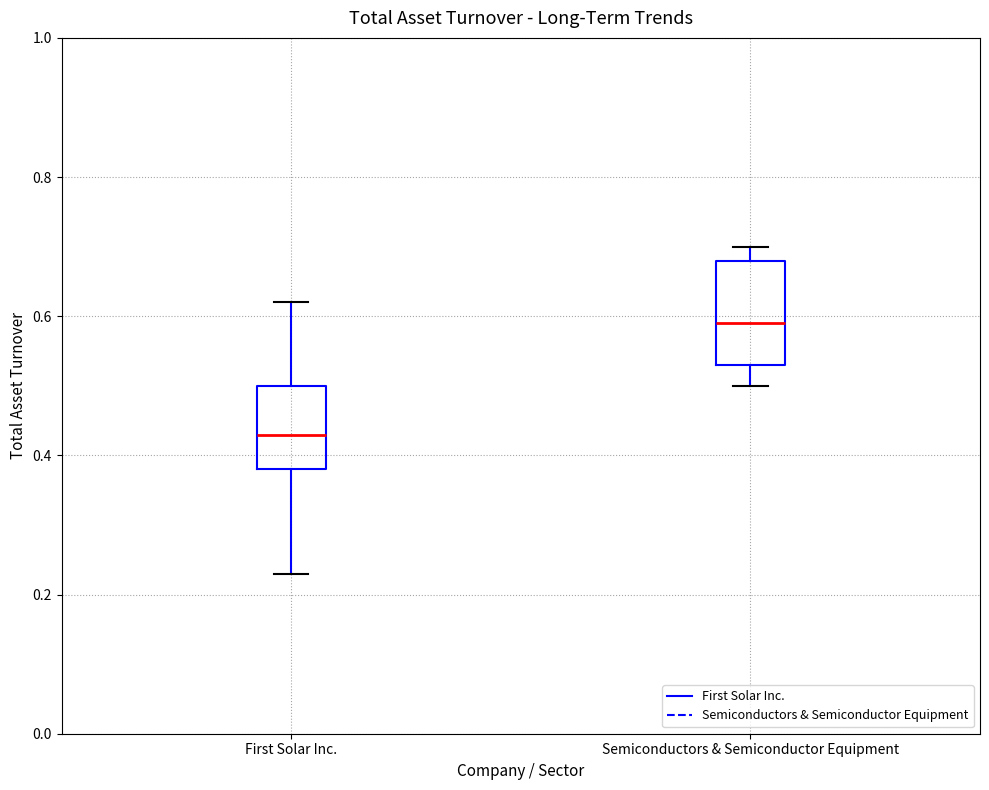

Reading left to right, transcribe this box plot: for each box, give where its median line is, the range the box spans, and where its two whiskers end, as read against the y-axis. The values are not printed on the chart, so give them approximately, as read against the axis.

First Solar Inc.: median 0.44, box 0.38 to 0.50, whiskers 0.24 to 0.62
Semiconductors & Semiconductor Equipment: median 0.60, box 0.54 to 0.68, whiskers 0.50 to 0.70